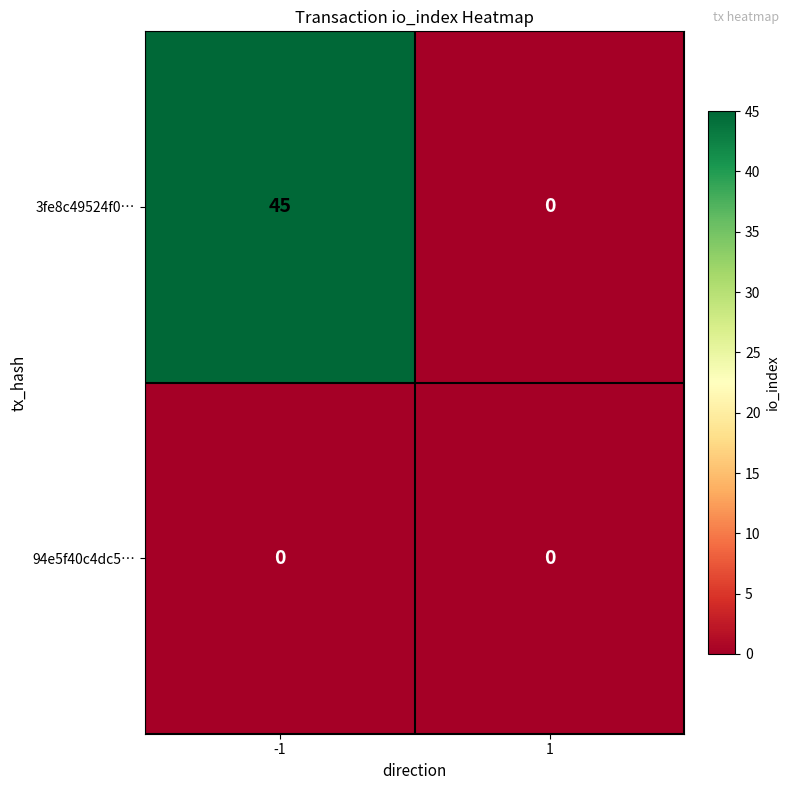

What is the greatest value displayed?

45